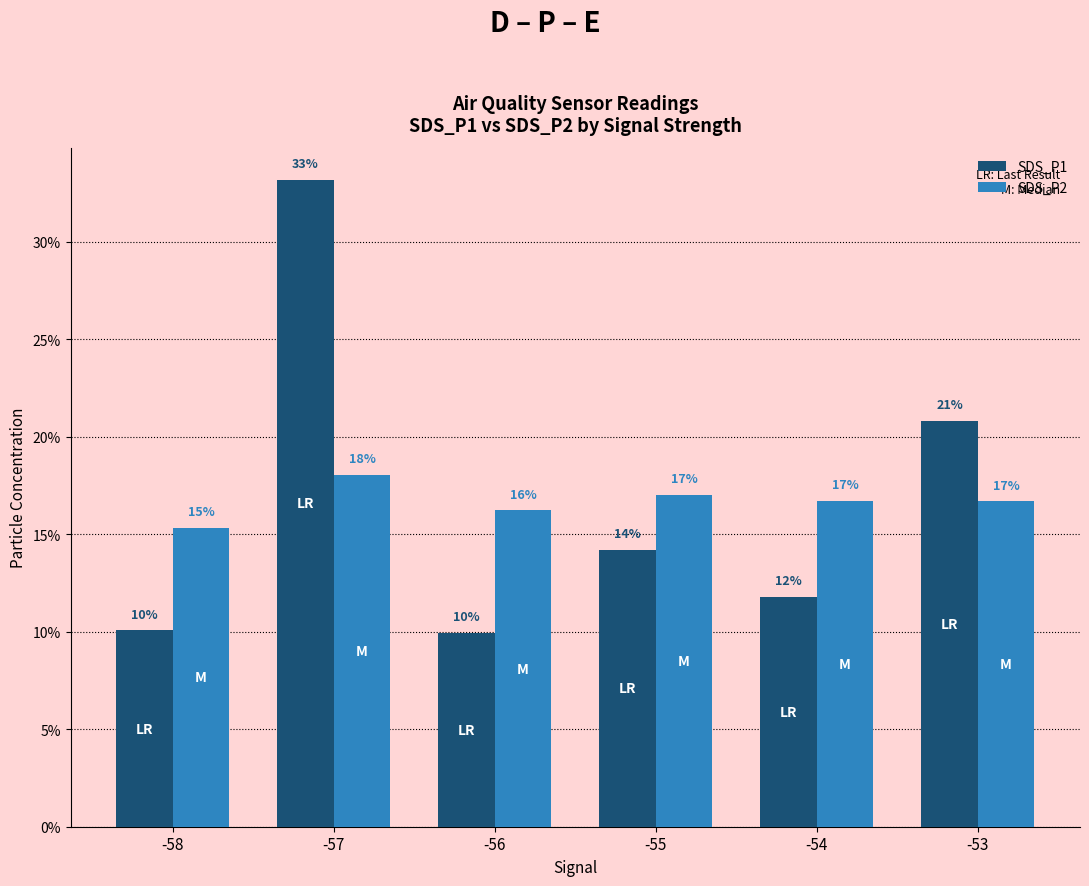

How many groups of bars are there?

6